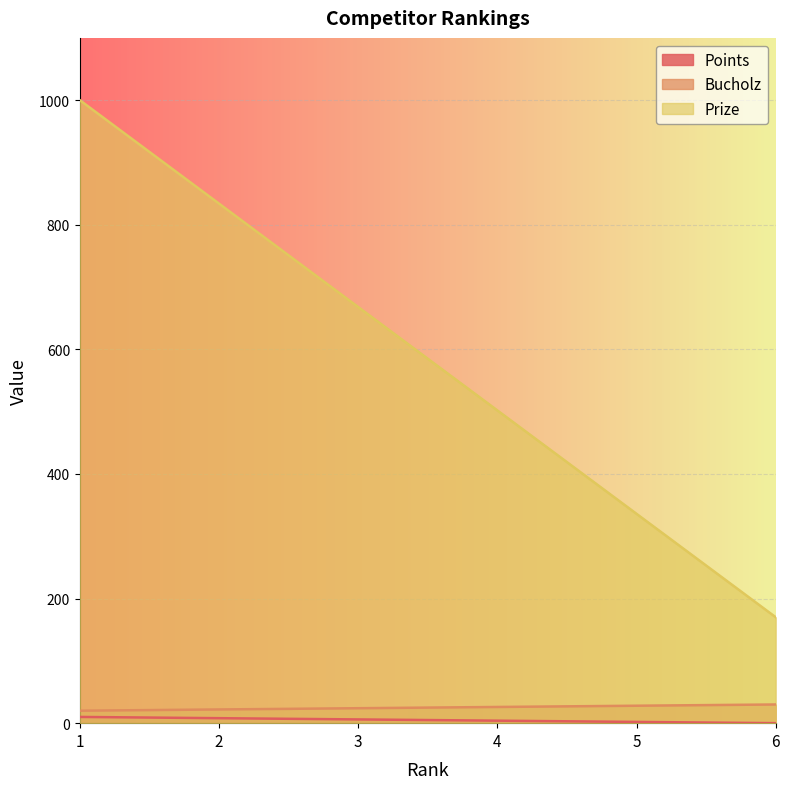

The Prize series shows 502 at 4. True or false?

True